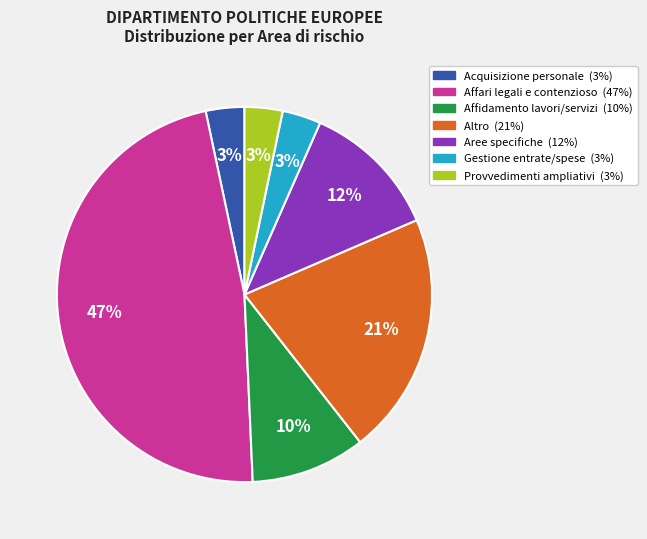

To the nearest percent, what is the average slice percentage?

14%